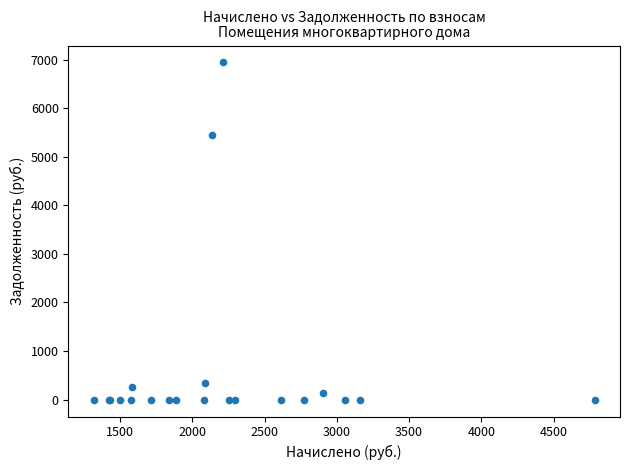

What Y value in the scatter plot is closest to 3471?

5438.6